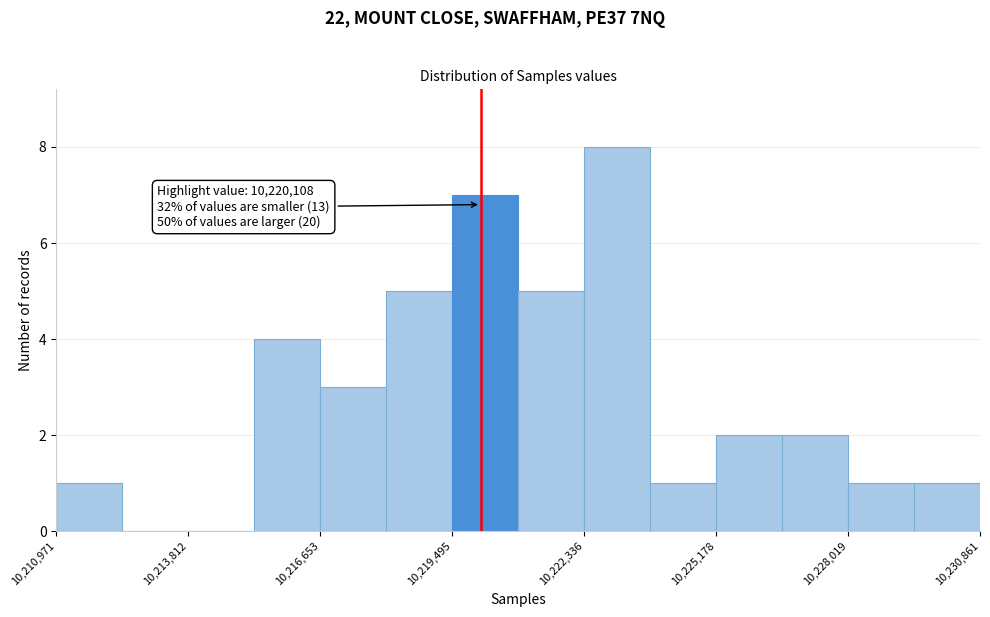

Around what value on the x-axis is the tallest bar? Give the approximate position of its centre, as read against the axis.

10223000